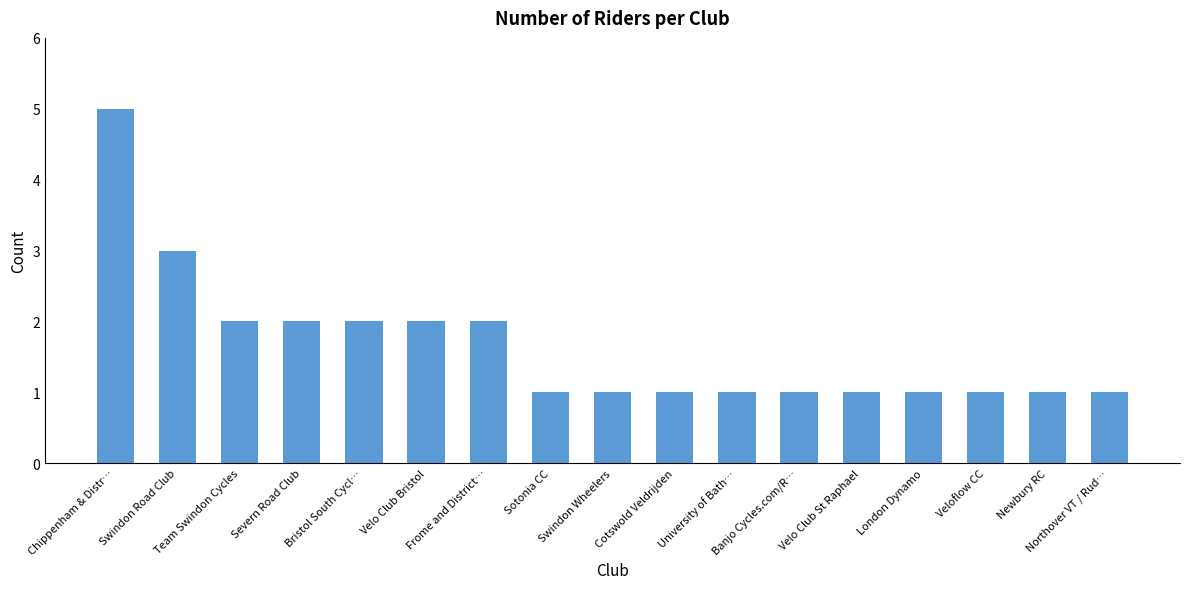

Where is the data nearest to the value 3?

Swindon Road Club